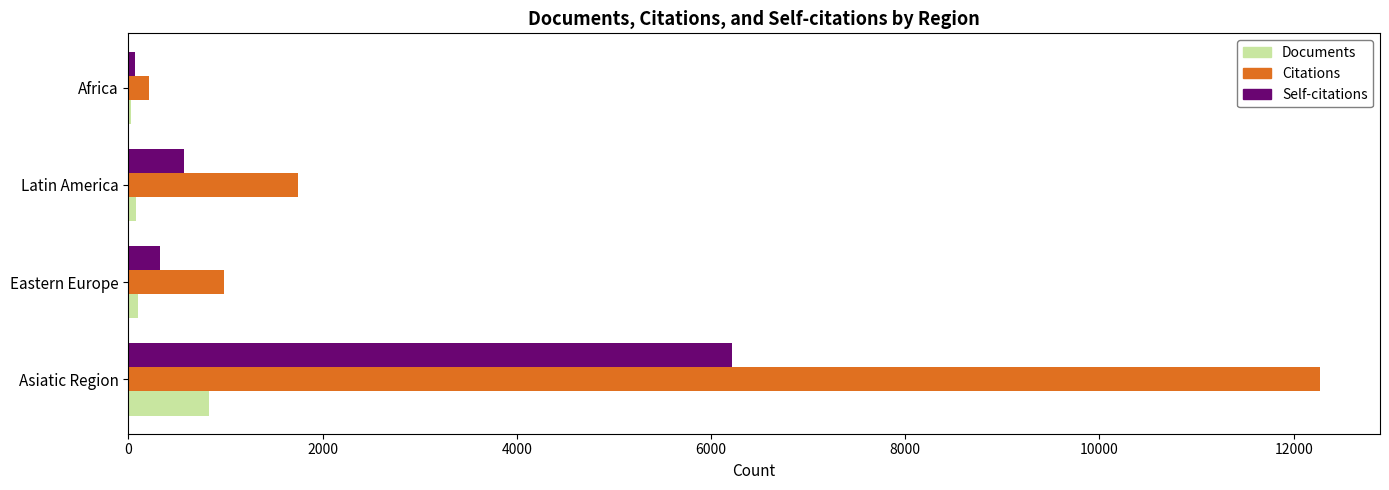

Which series has the widest spread of values?

Citations